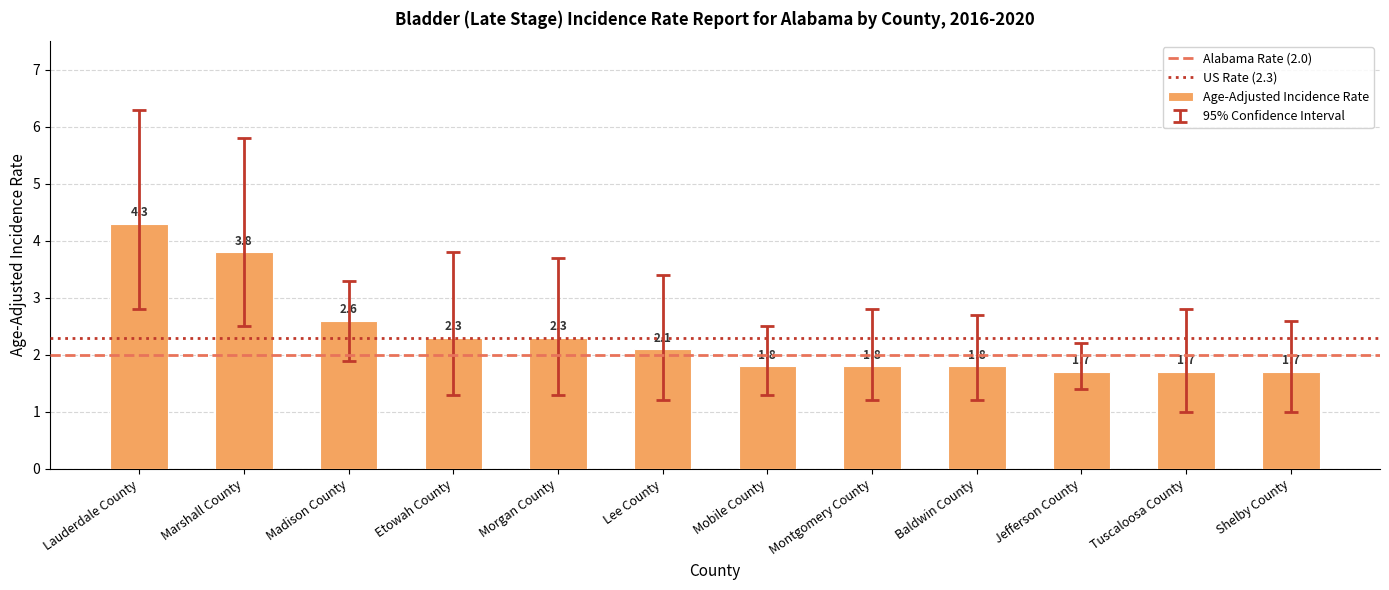

The value at Lee County is 2.1. True or false?

True